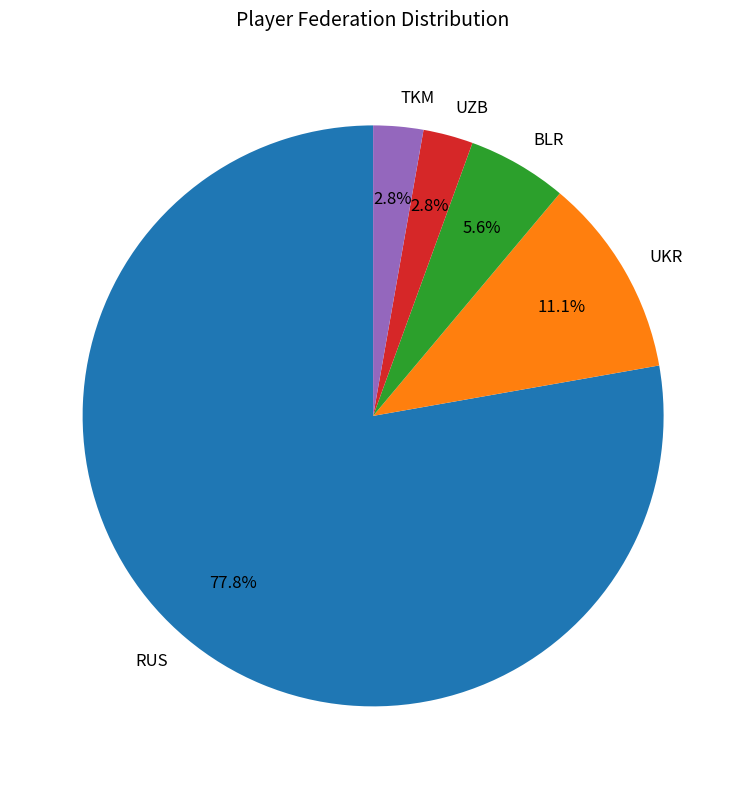

What percentage is the UZB slice, to the nearest percent?

3%